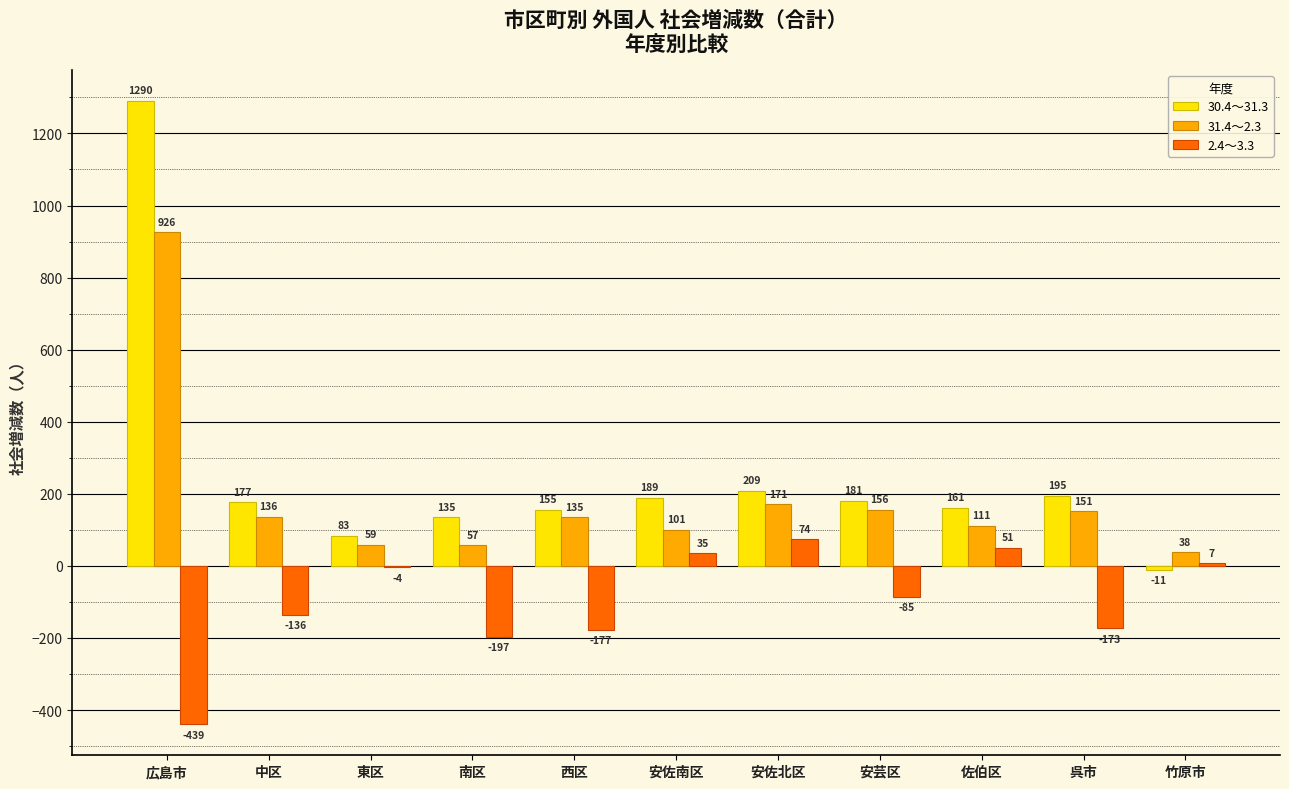

Where is 30.4～31.3 nearest to the value 639?

安佐北区